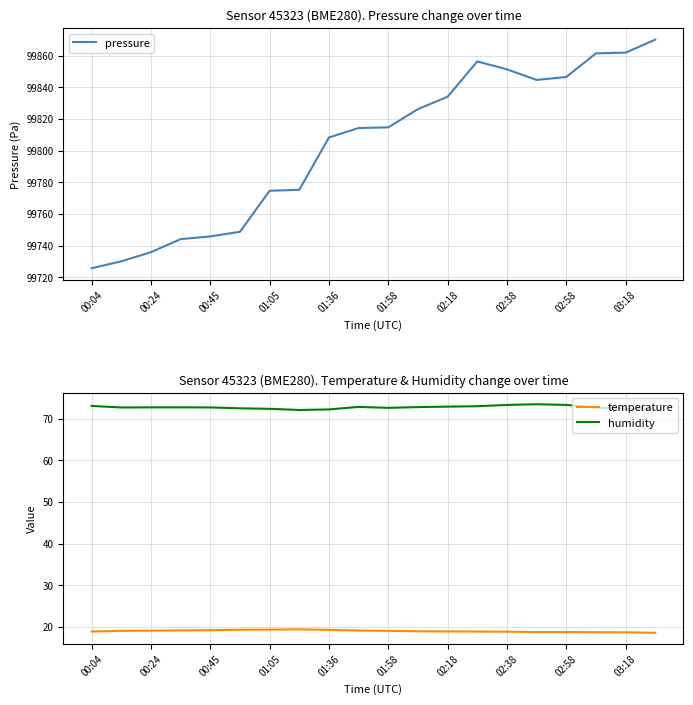

True or false: temperature has a value of 19.2 at 00:45.

True